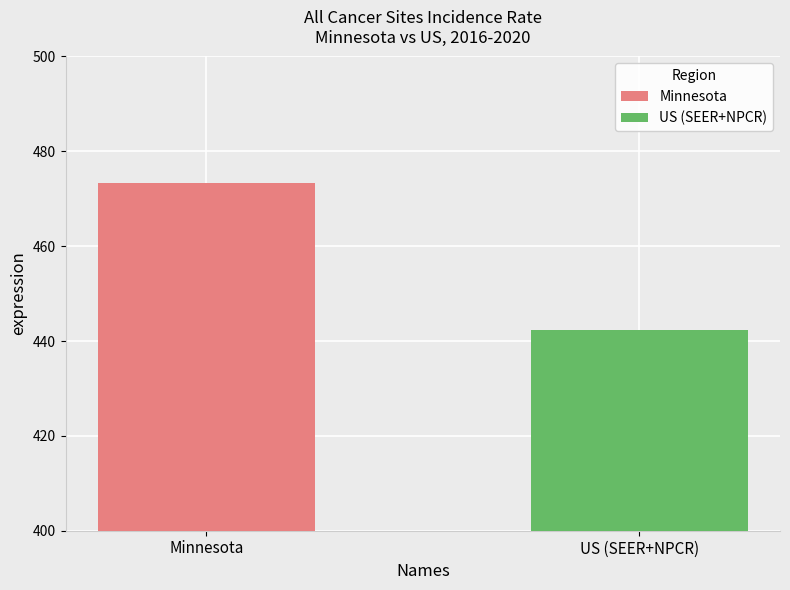

At which label is the value closest to 457?

US (SEER+NPCR)